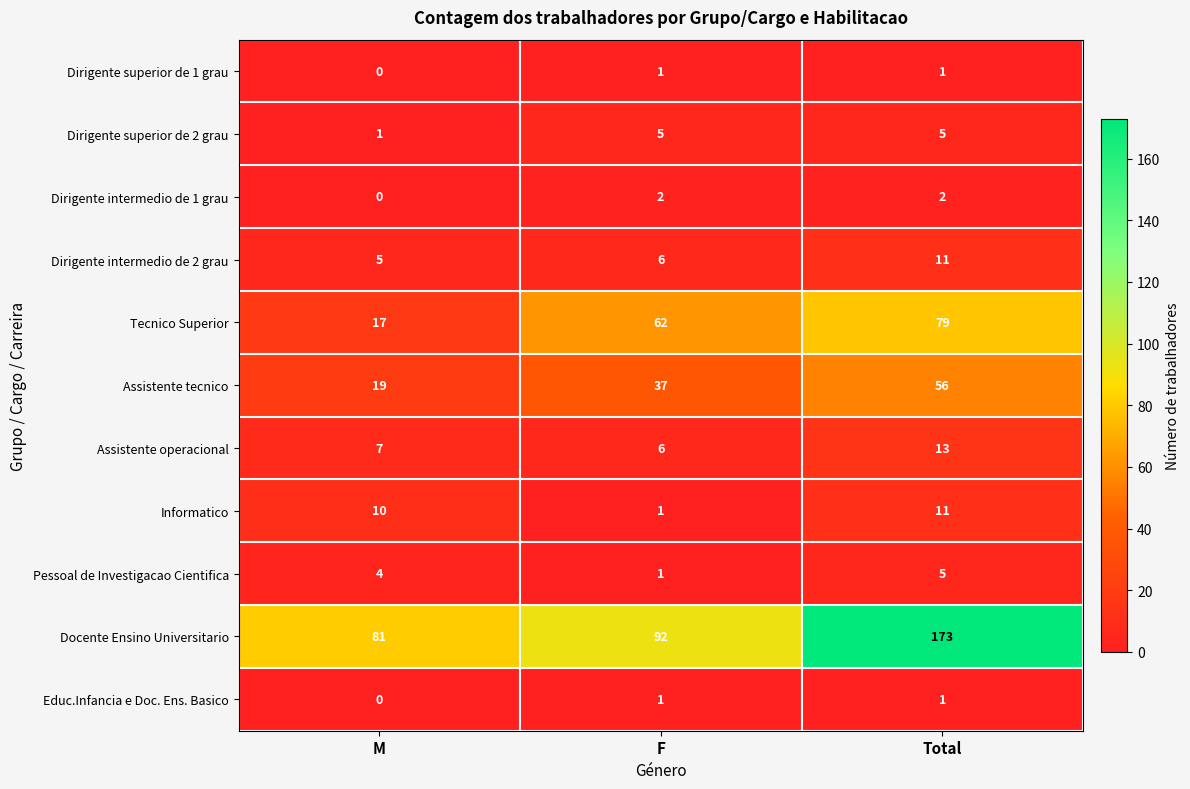

How many Informatico values are between 1 and 11?

3